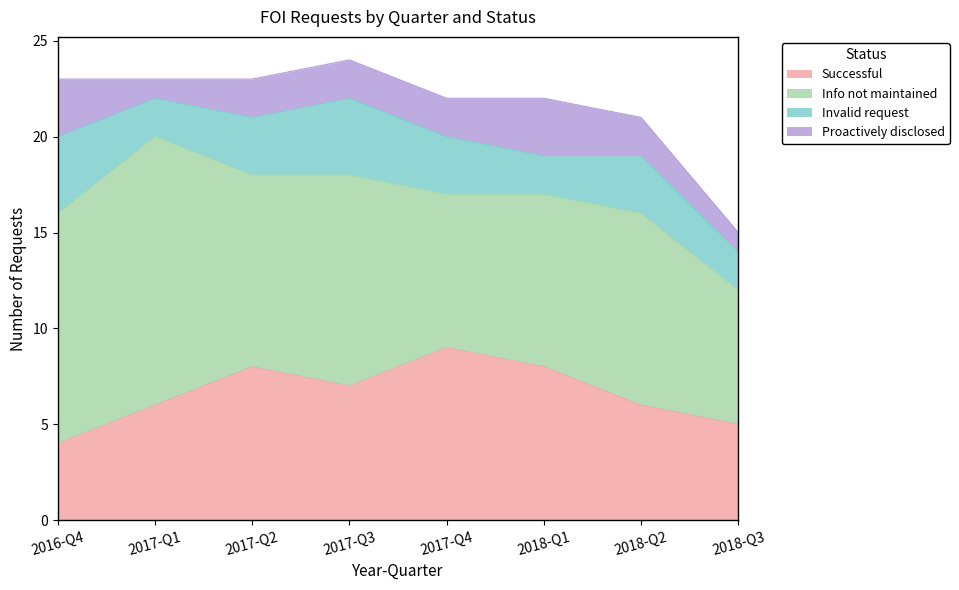

Where is Invalid request nearest to the value 3?

2017-Q2